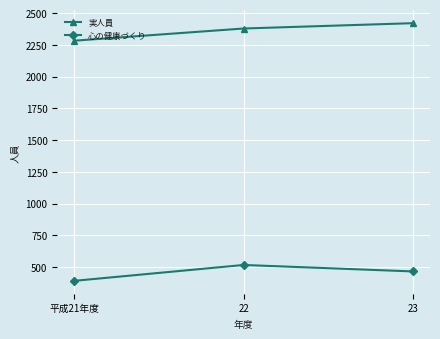

At which label does 心の健康づくり first exceed 466?

22